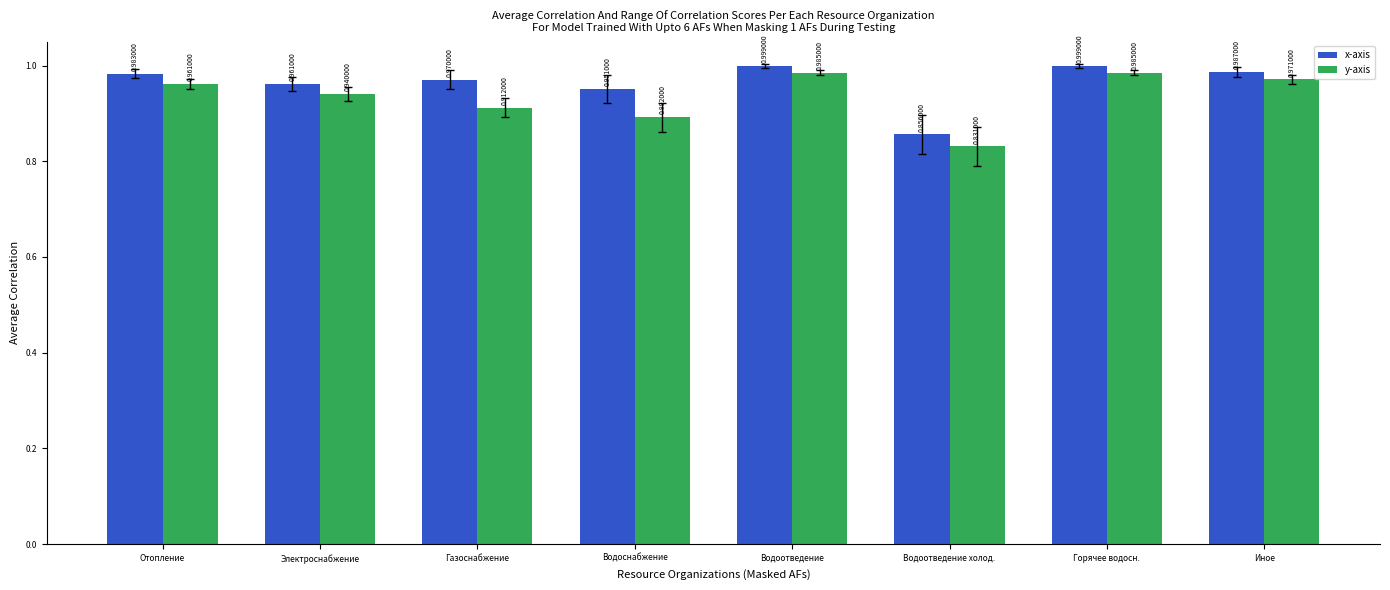

At which category does the chart reach its minimum across all series?

Водоотведение холод.